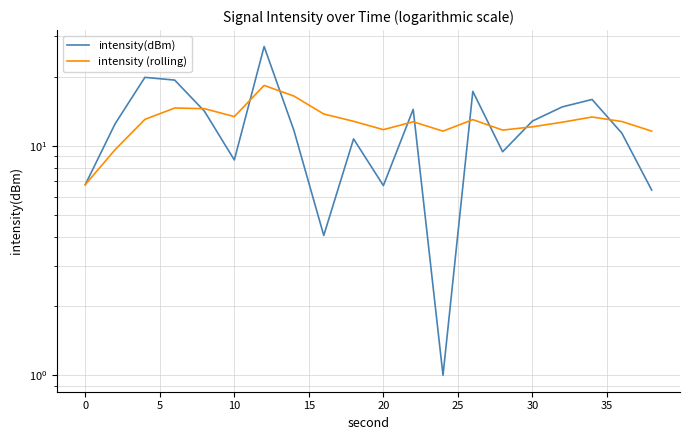

True or false: intensity (rolling) has more than 0 interior local peaks.

True